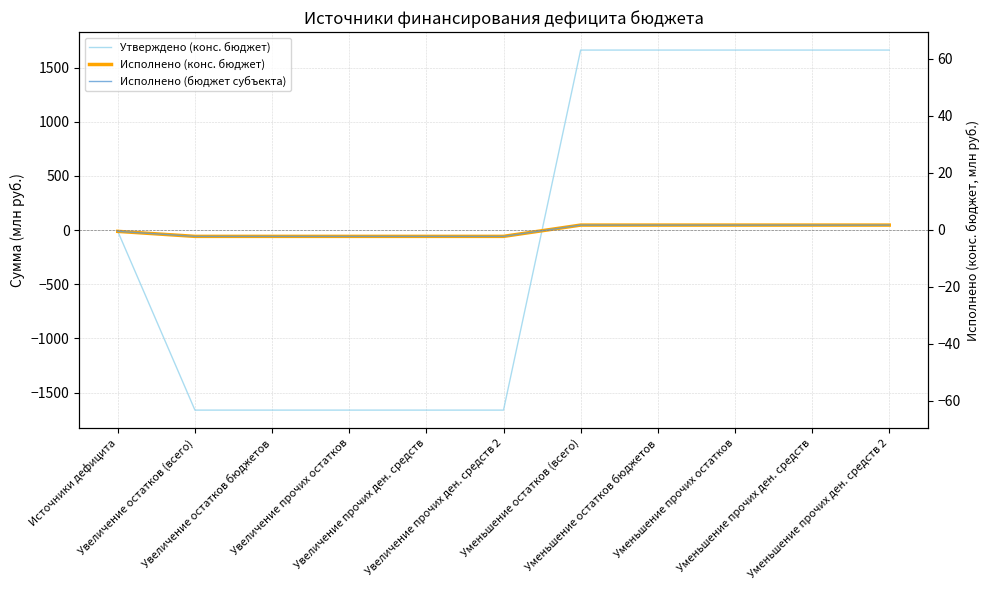

List the series in order of their peak value, lowest first.

Исполнено (конс. бюджет), Исполнено (бюджет субъекта), Утверждено (конс. бюджет)